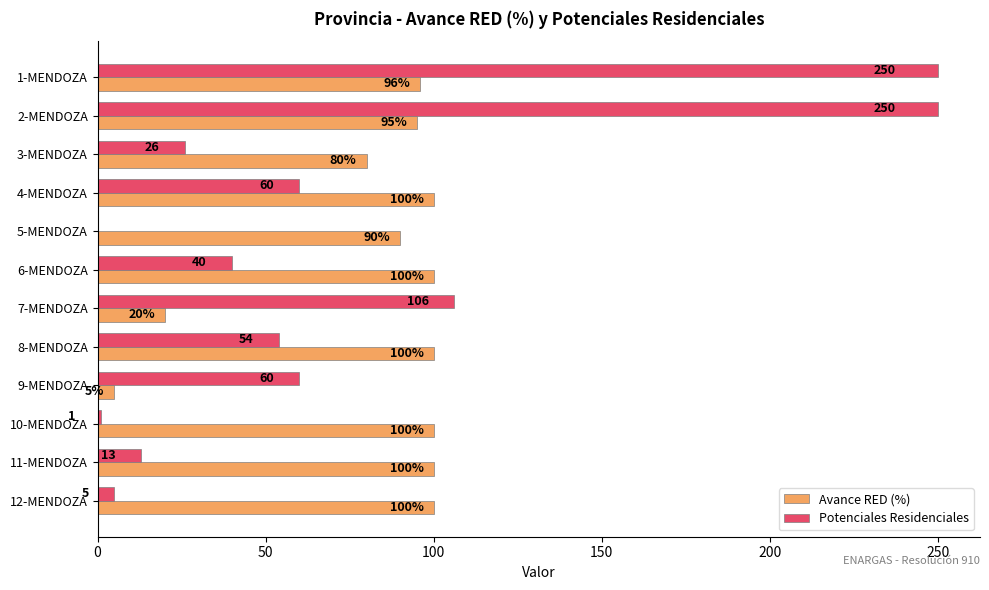

Is it true that Avance RED (%) equals 20 at 7-MENDOZA?

True